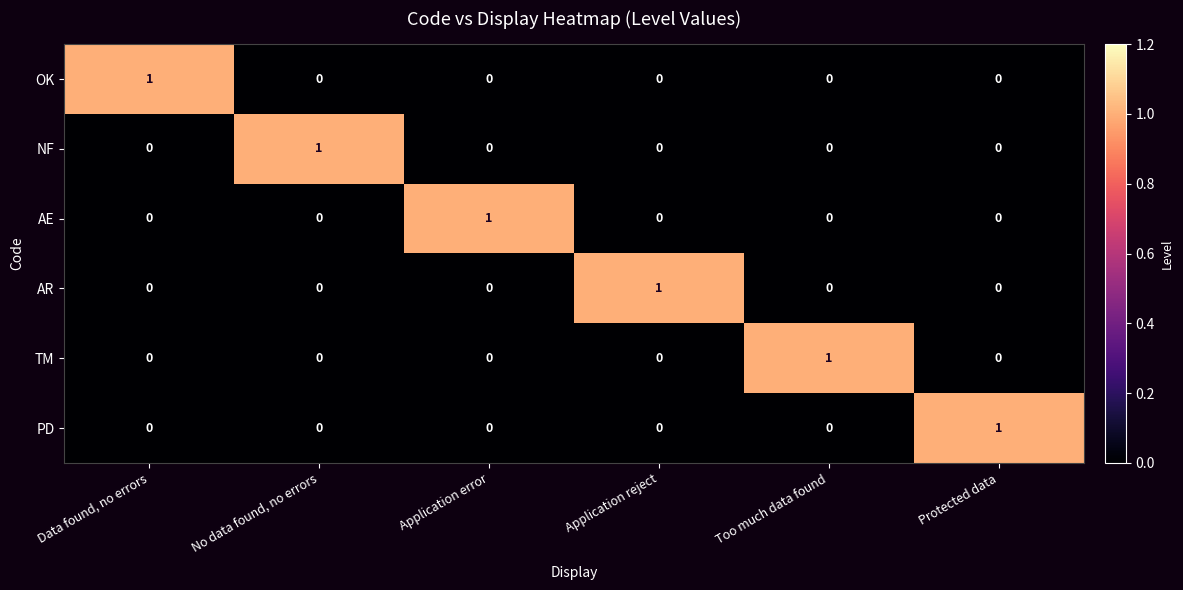

At how many categories does at least one series exceed 0?

6